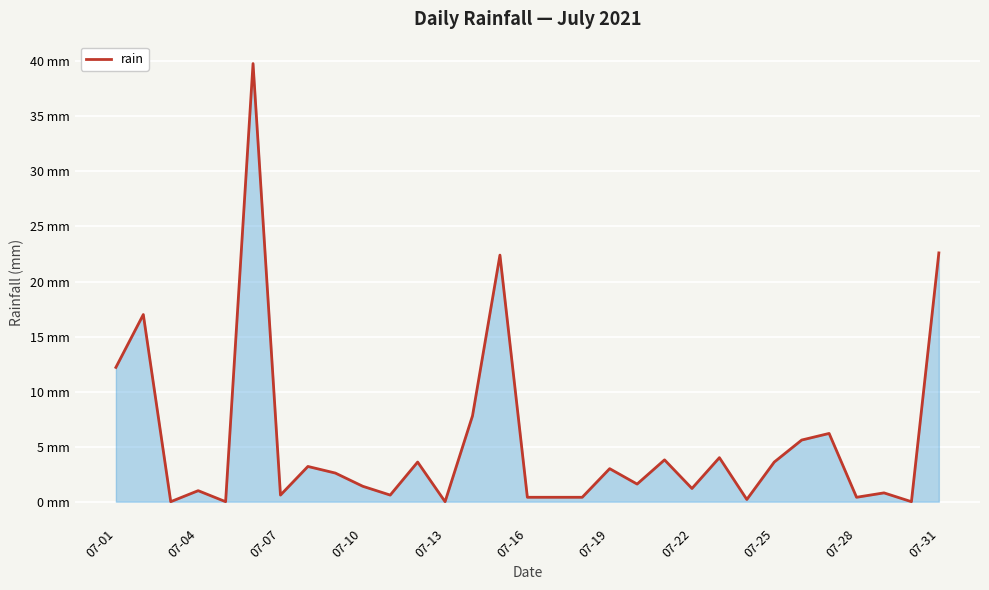

At which label does the data first exceed 1?

07-01